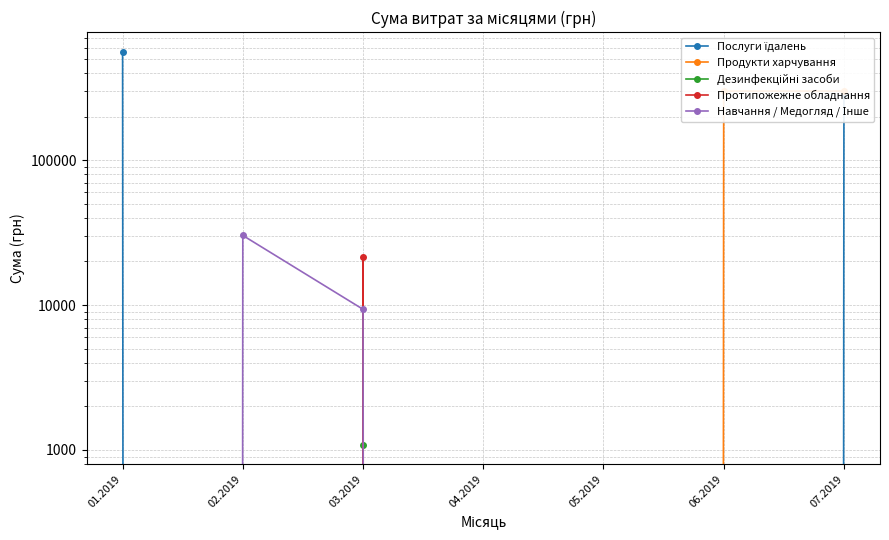

At which category does the chart reach its peak across all series?

01.2019